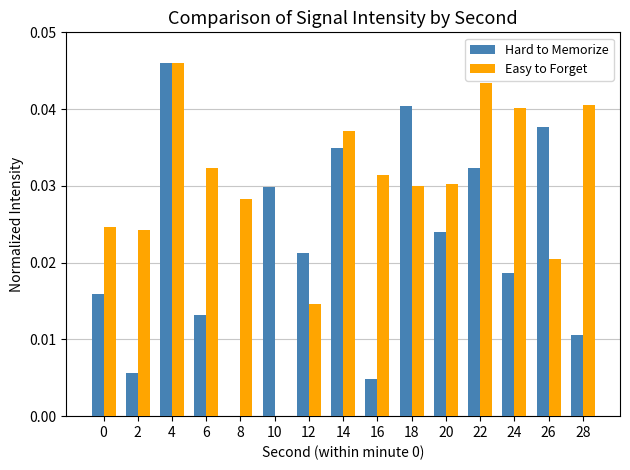

At which category is the sum across all series the highest?

4